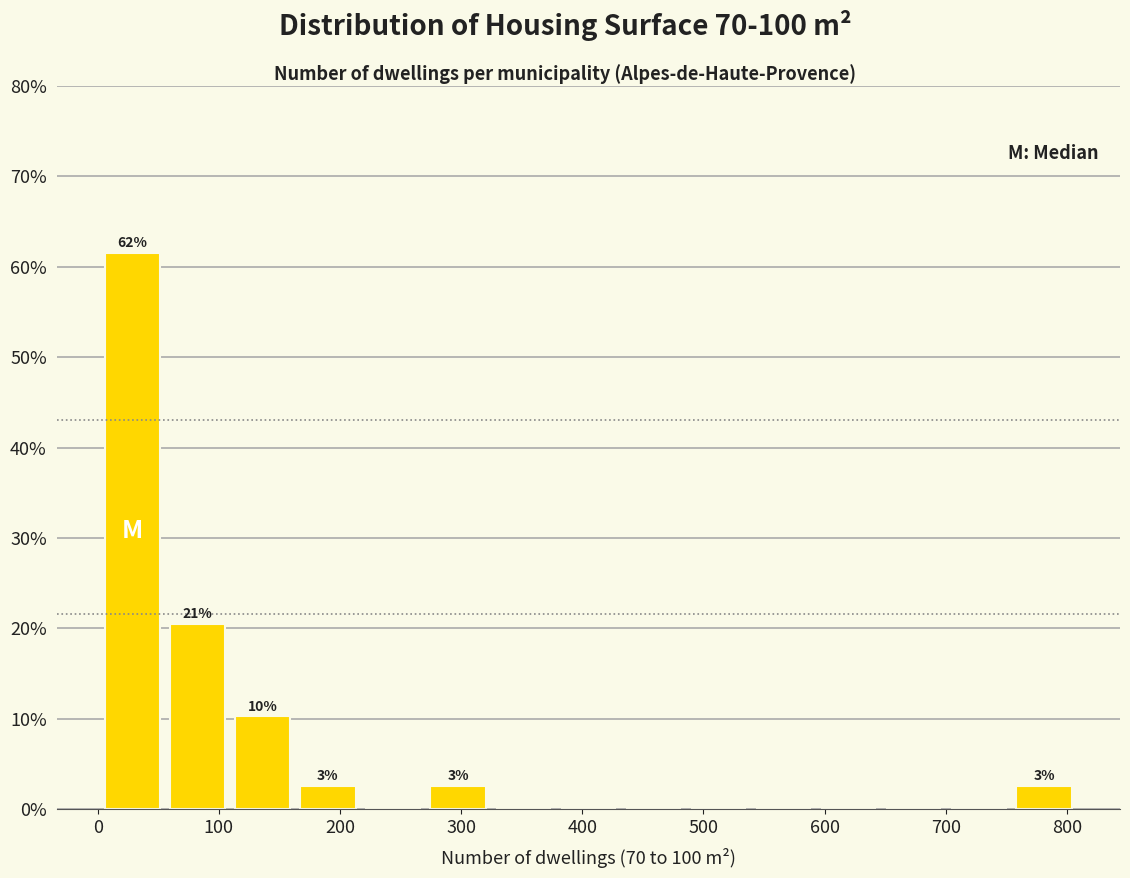

Which range on the x-axis has the tallest bar?

0 to 60